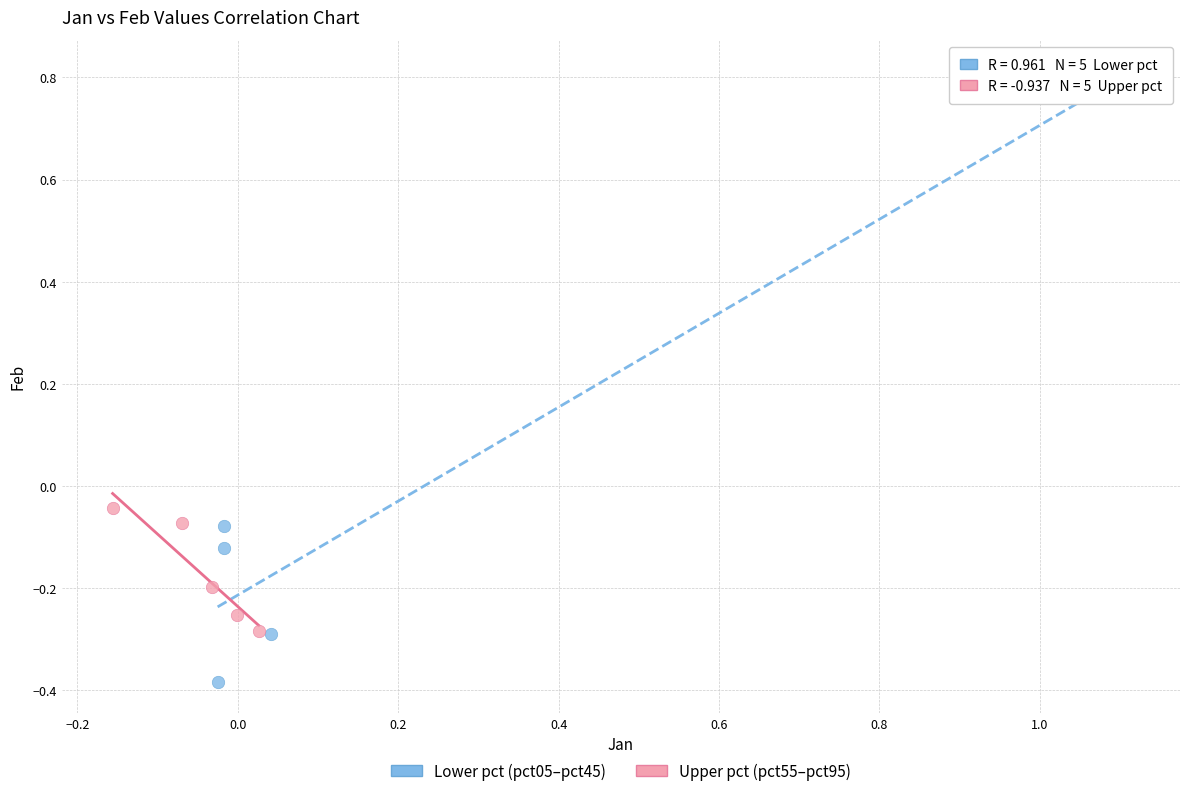

Which series reaches the maximum Y coordinate?

Lower pct (pct05–pct45)